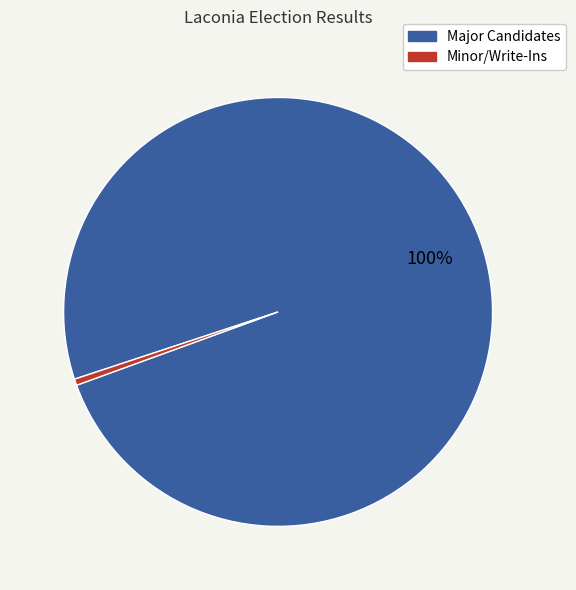

To the nearest percent, what is the average slice percentage?

50%